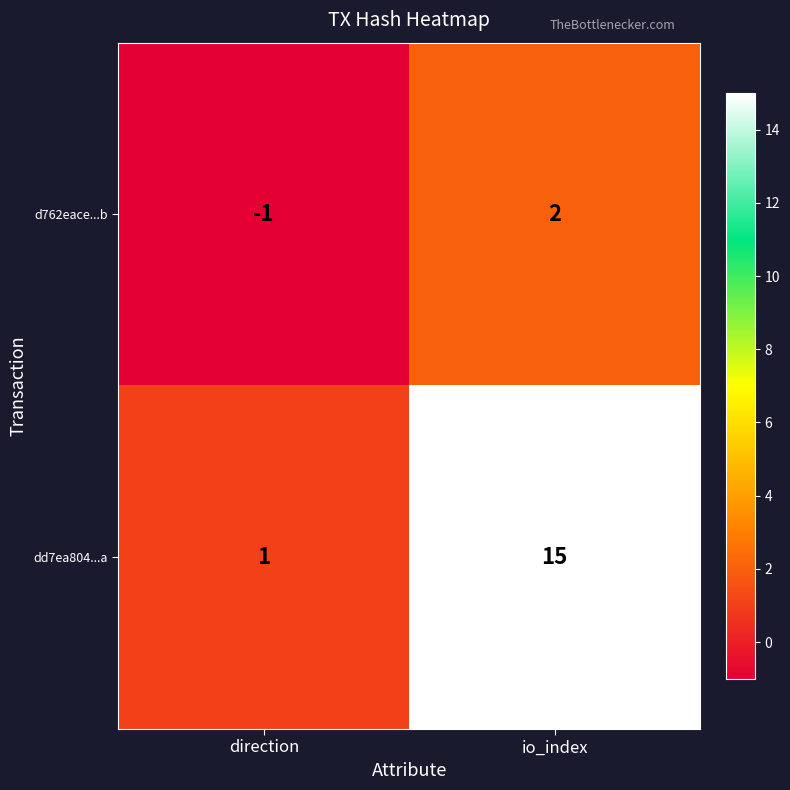

What is the difference between the maximum and minimum values in the dd7ea804...a series?

14